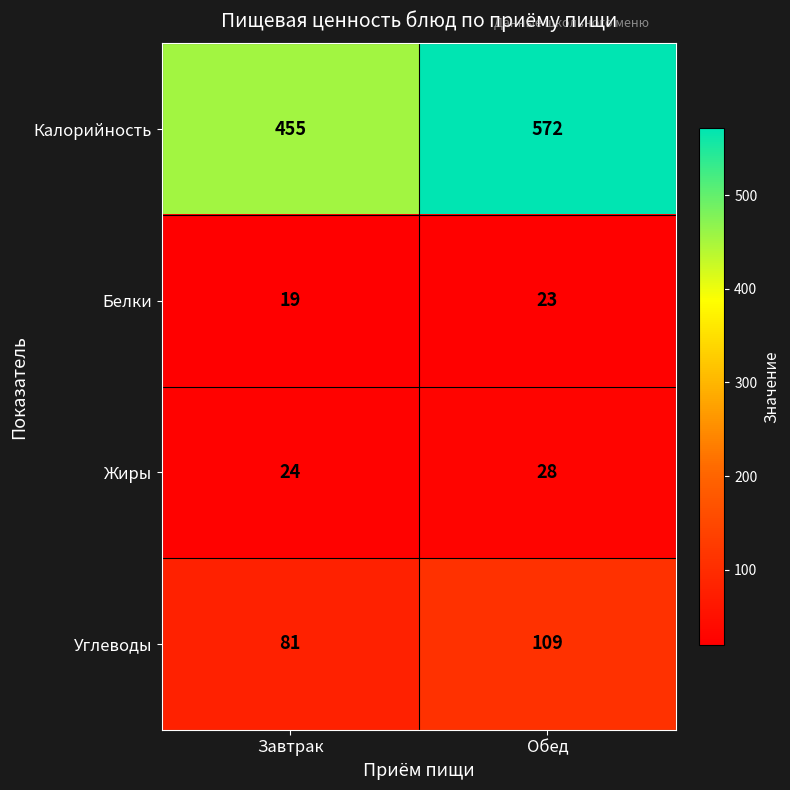

At how many categories does at least one series exceed 203?

2